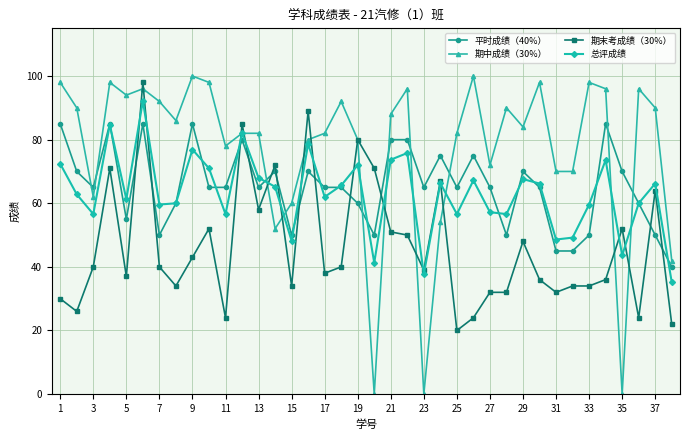

Which series has the widest spread of values?

期中成绩（30%）